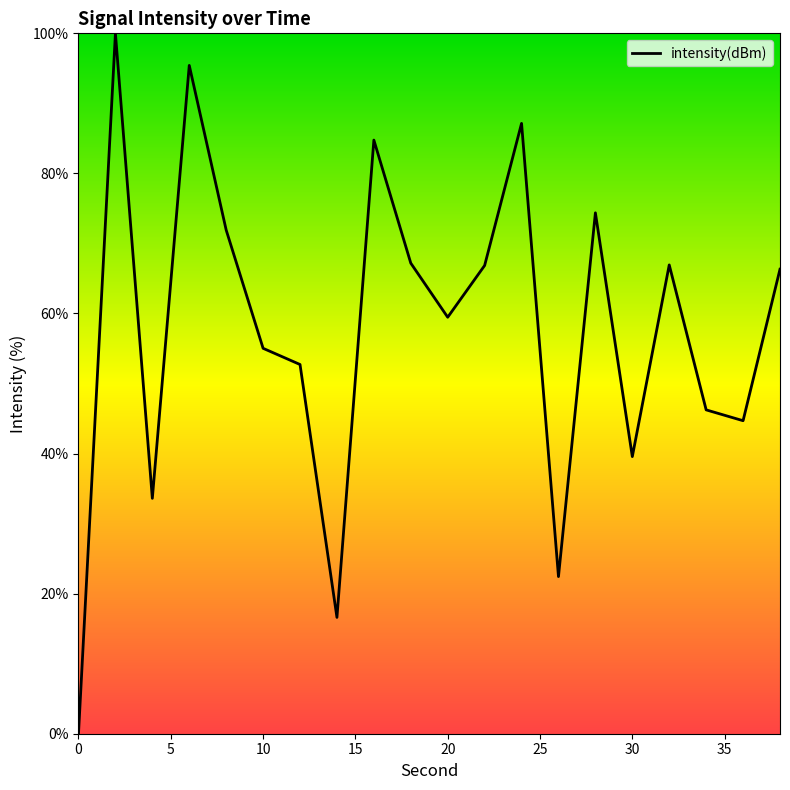

What is the difference between the maximum and minimum values?

100.0